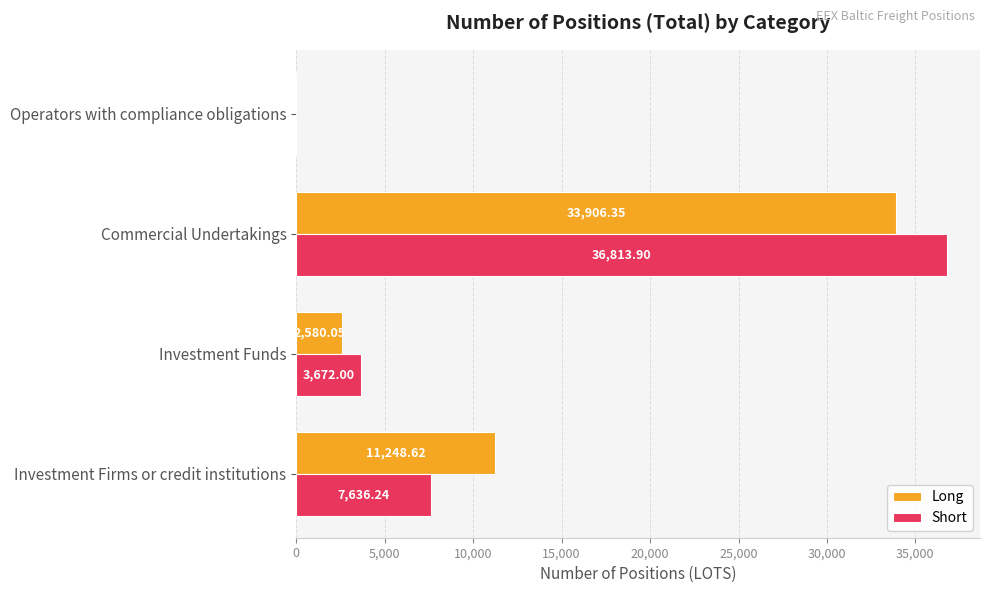

What are all the series names shown in the legend?

Long, Short